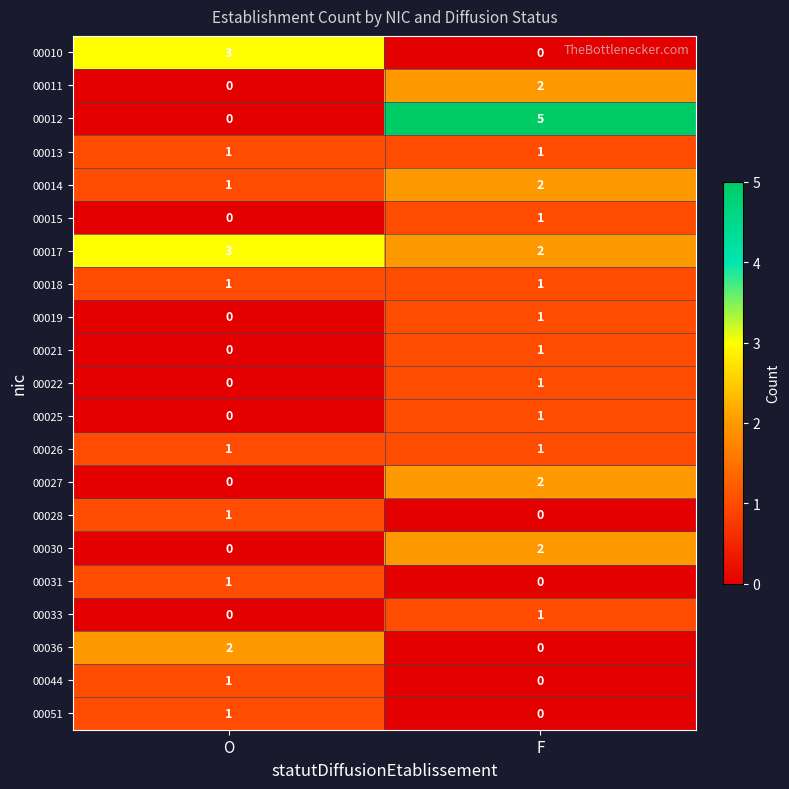

At which label does 00017 reach its peak?

O